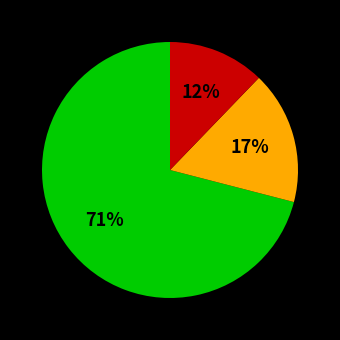

Is there any slice that represents more than half of the pie?

Yes